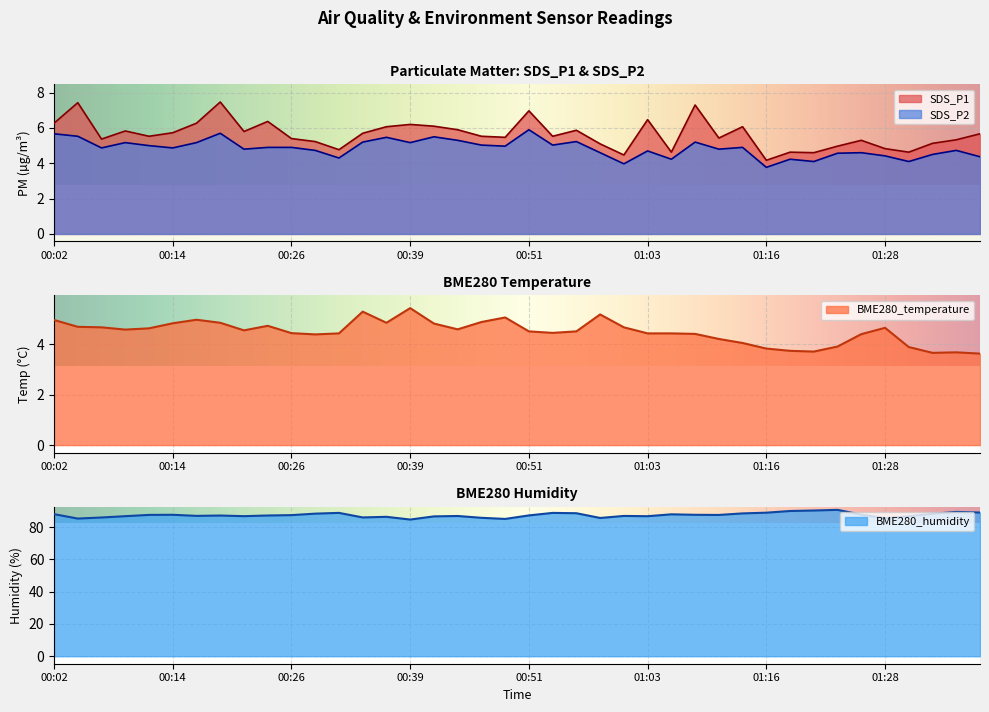

Reading left to right, transcribe all the data shown in this chart.

SDS_P1: 6.3	7.4	5.4	5.8	5.5	5.7	6.3	7.5	5.8	6.4	5.4	5.2	4.8	5.7	6.1	6.2	6.1	5.9	5.5	5.5	7.0	5.5	5.9	5.1	4.5	6.5	4.6	7.3	5.4	6.1	4.2	4.6	4.6	5.0	5.3	4.8	4.6	5.1	5.3	5.7
SDS_P2: 5.7	5.5	4.9	5.2	5.0	4.9	5.2	5.7	4.8	4.9	4.9	4.7	4.3	5.2	5.5	5.2	5.5	5.3	5.0	5.0	5.9	5.0	5.2	4.6	4.0	4.7	4.2	5.2	4.8	4.9	3.8	4.2	4.1	4.6	4.6	4.4	4.1	4.5	4.7	4.4
BME280_temperature: 5.0	4.7	4.7	4.6	4.6	4.8	5.0	4.8	4.5	4.7	4.4	4.4	4.4	5.3	4.8	5.4	4.8	4.6	4.9	5.0	4.5	4.4	4.5	5.2	4.7	4.4	4.4	4.4	4.2	4.0	3.8	3.7	3.7	3.9	4.4	4.6	3.9	3.6	3.7	3.6
BME280_humidity: 88.0	85.3	85.9	86.8	87.5	87.6	86.9	87.2	86.8	87.2	87.4	88.3	88.8	86.0	86.3	84.7	86.6	86.9	85.7	85.0	87.2	88.8	88.6	85.6	86.9	86.7	87.9	87.6	87.5	88.5	88.9	90.0	90.3	90.7	87.7	85.6	86.7	88.2	89.4	89.0